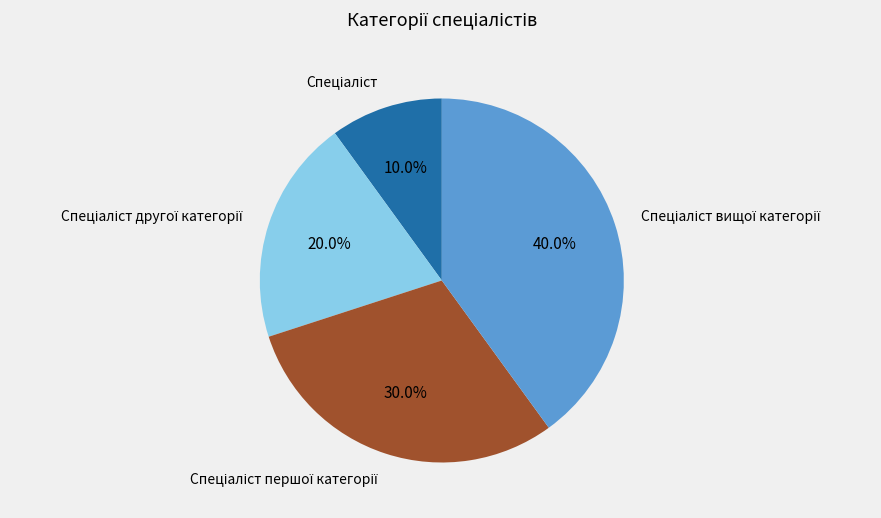

Is there a majority slice in this chart?

No